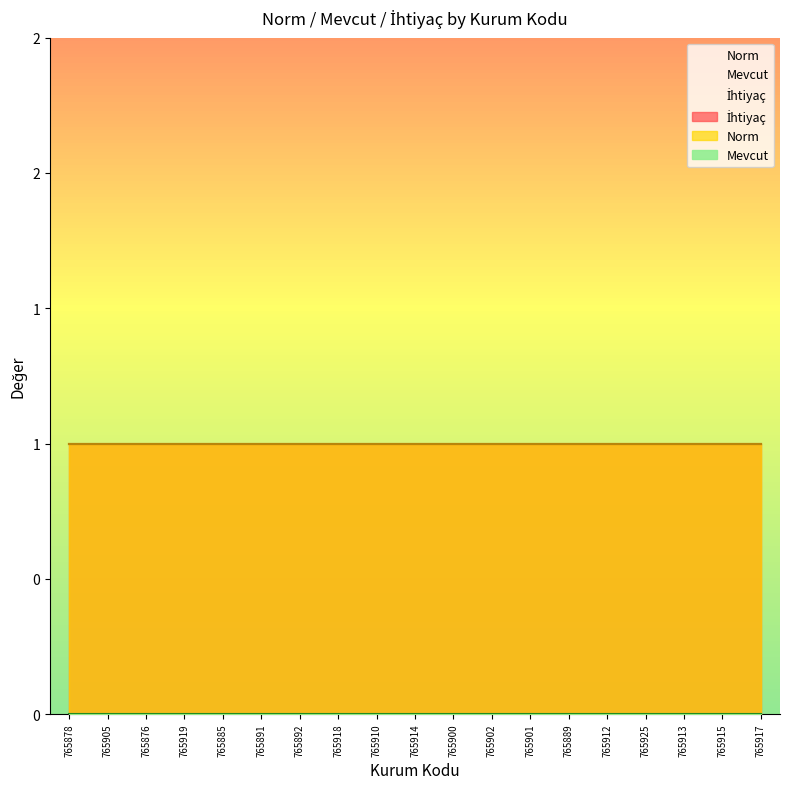

What position from the left is 765913?

17